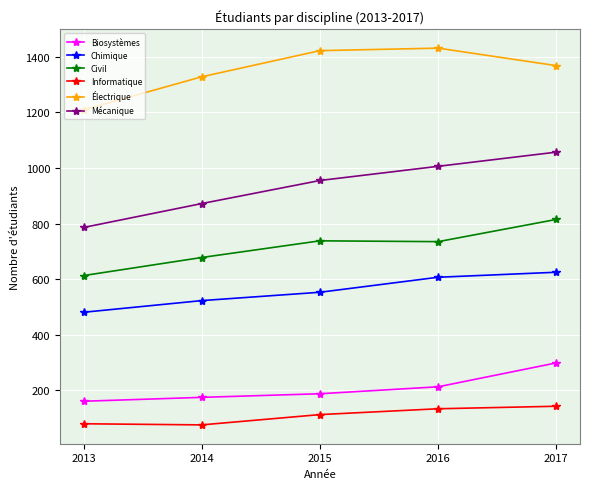

Where is Biosystèmes nearest to the value 230?

2016